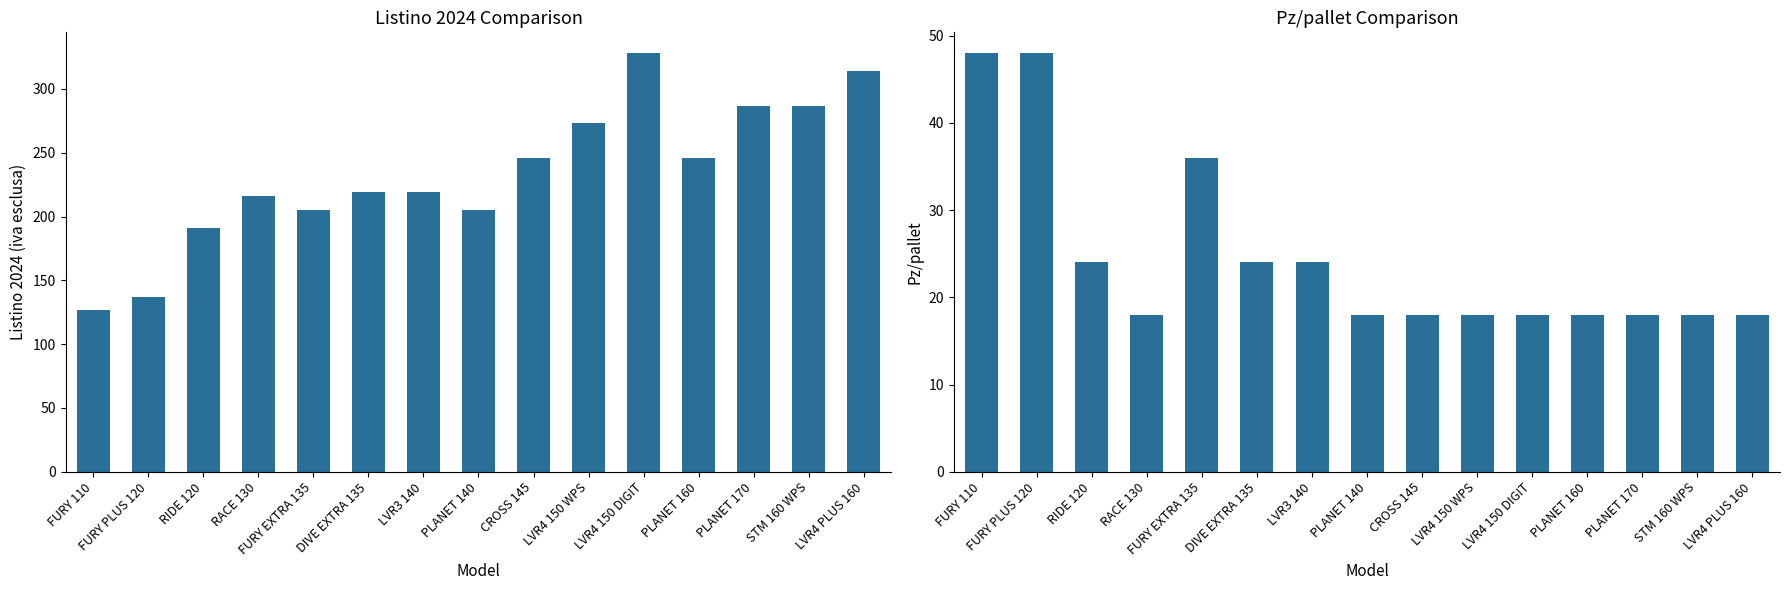

What are all the series names shown in the legend?

Listino 2024 (iva esclusa), Pz/pallet